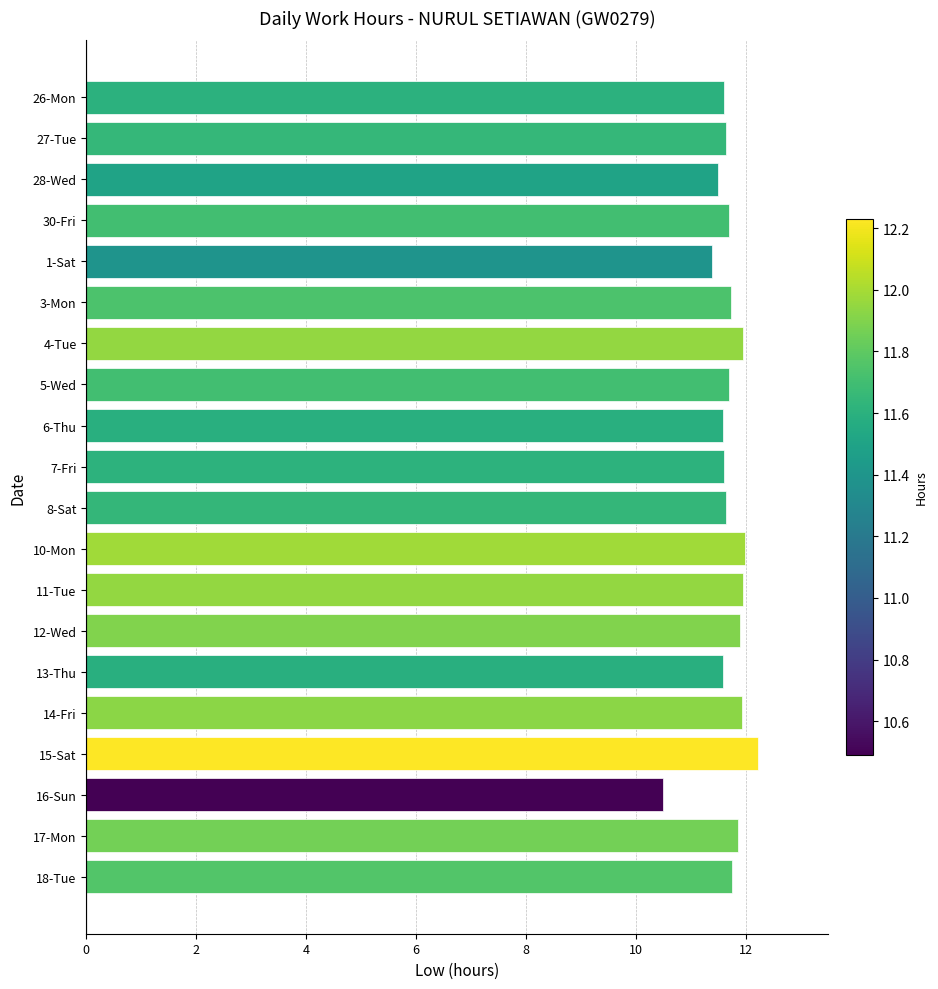

How many series are shown in this chart?

1